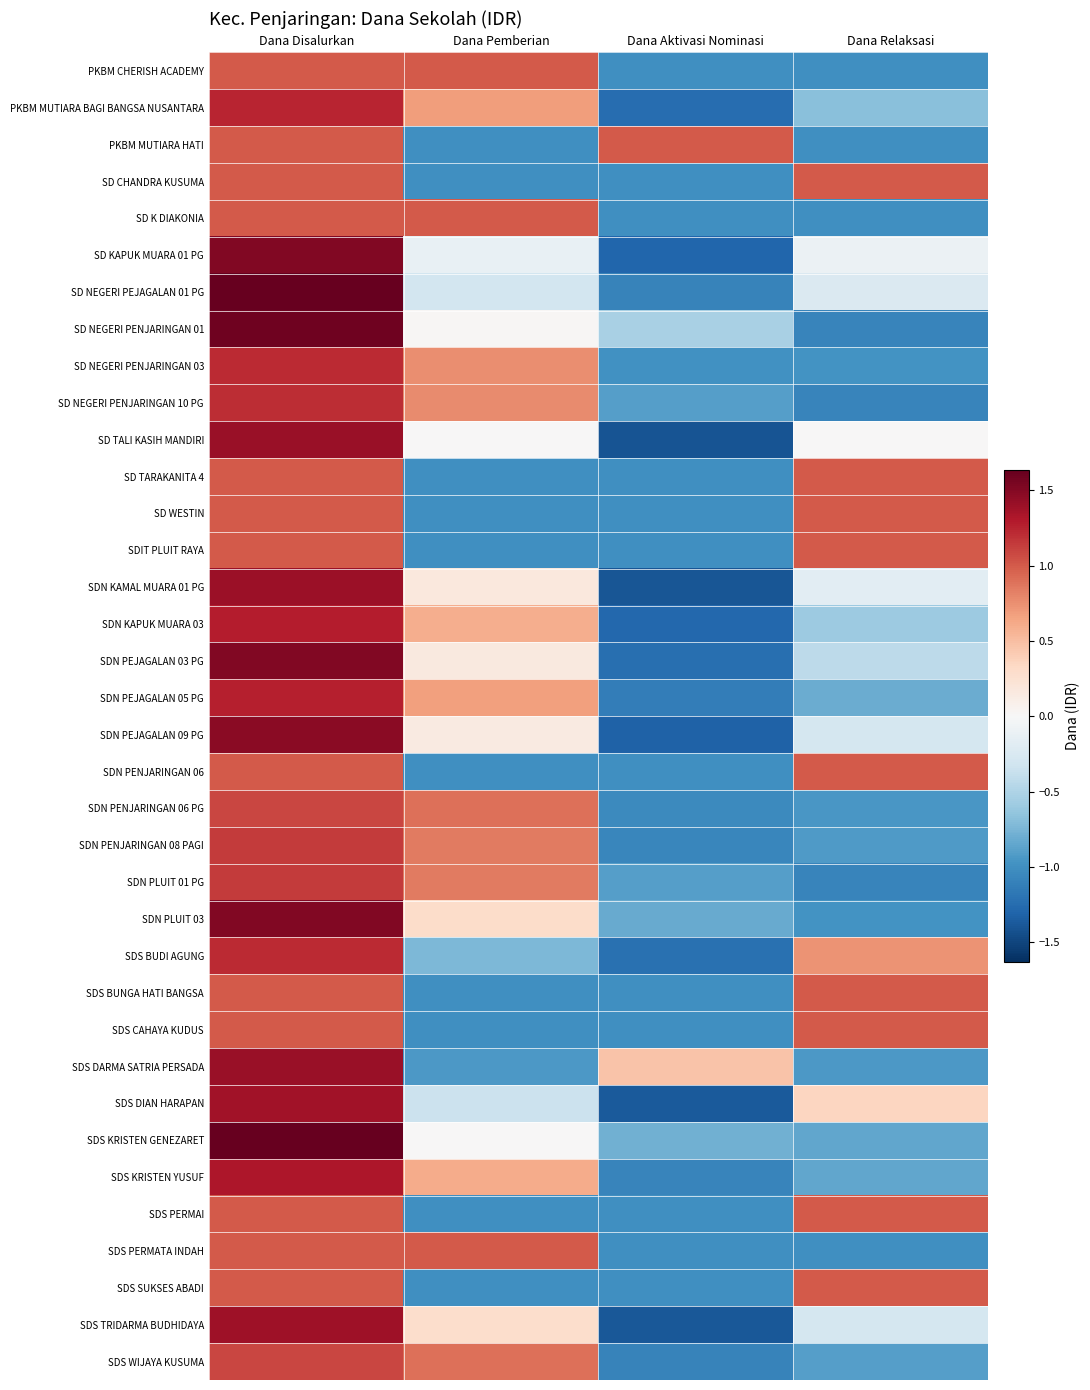

At which category does the chart reach its minimum across all series?

Dana Aktivasi Nominasi